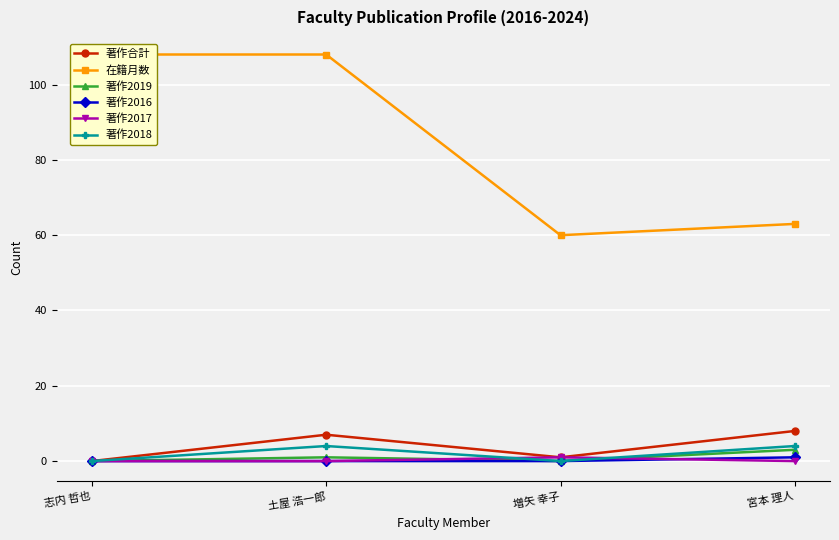

The 著作2017 series shows 1 at 土屋 浩一郎. True or false?

False